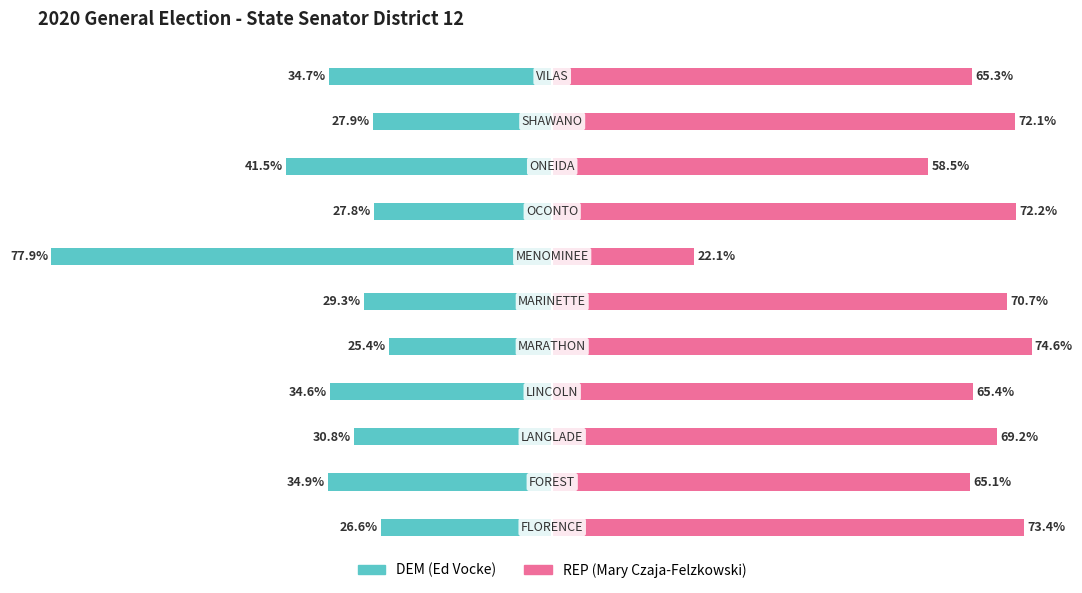

Which series has the largest range (max minus min)?

REP (Mary Czaja-Felzkowski)